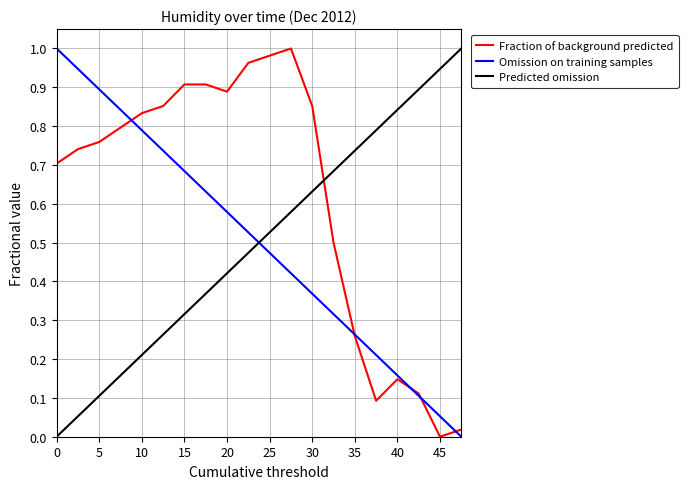

Which series has the largest total across all categories?

Fraction of background predicted